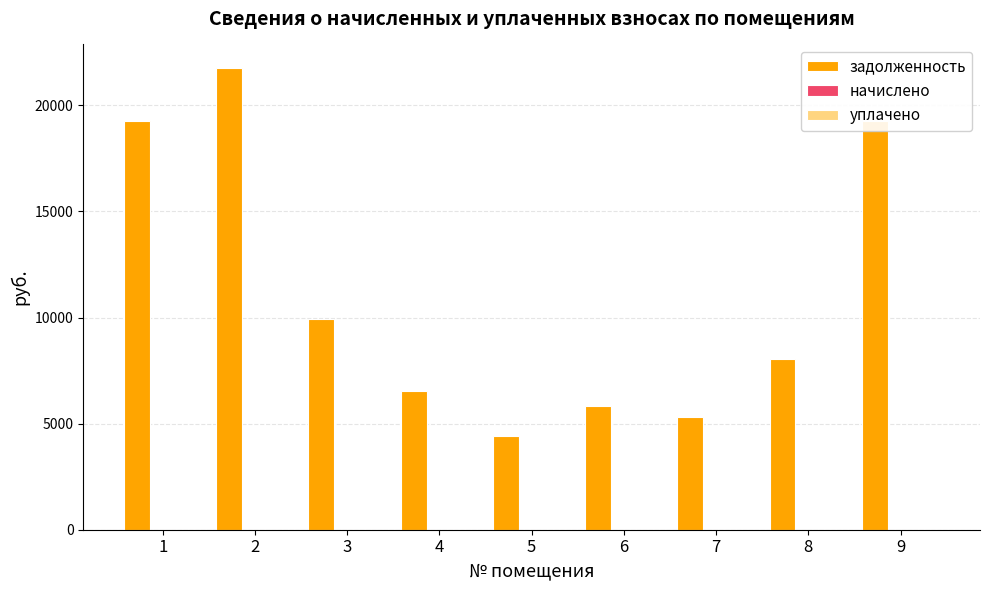

What is the difference between the maximum and minimum values?

17355.2